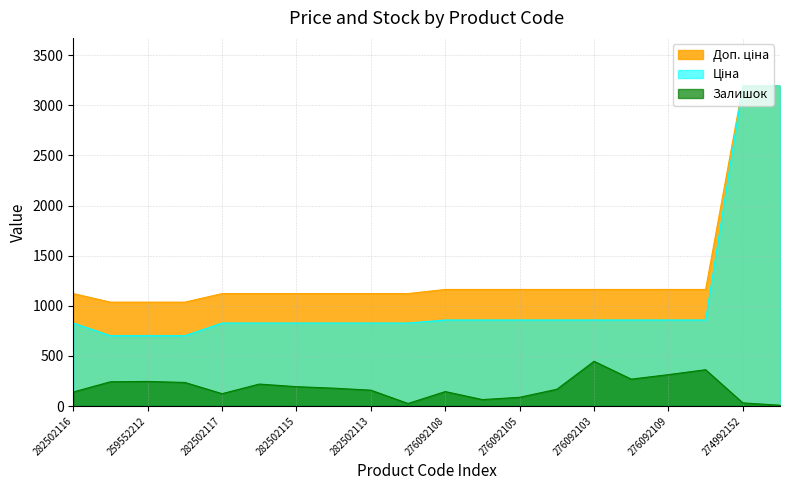

Reading left to right, what are all the values shown in this chart?

Ціна: 282502116=827.6	259552213=701.4	259552212=701.4	259552189=701.4	282502117=827.6	282502110=827.6	282502115=827.6	282502114=827.6	282502113=827.6	282502112=827.6	276092108=857.9	276092107=857.9	276092105=857.9	276092104=857.9	276092103=857.9	276092035=857.9	276092109=857.9	276092106=857.9	274992152=3193.0	274992132=3193.0
Доп. ціна: 282502116=1121.5	259552213=1036.0	259552212=1036.0	259552189=1036.0	282502117=1121.5	282502110=1121.5	282502115=1121.5	282502114=1121.5	282502113=1121.5	282502112=1121.5	276092108=1162.5	276092107=1162.5	276092105=1162.5	276092104=1162.5	276092103=1162.5	276092035=1162.5	276092109=1162.5	276092106=1162.5	274992152=3193.0	274992132=3193.0
Залишок: 282502116=140.0	259552213=242.0	259552212=245.0	259552189=235.0	282502117=123.0	282502110=219.0	282502115=193.0	282502114=178.0	282502113=158.0	282502112=25.0	276092108=144.0	276092107=64.0	276092105=87.0	276092104=167.0	276092103=446.0	276092035=268.0	276092109=313.0	276092106=362.0	274992152=31.0	274992132=8.0